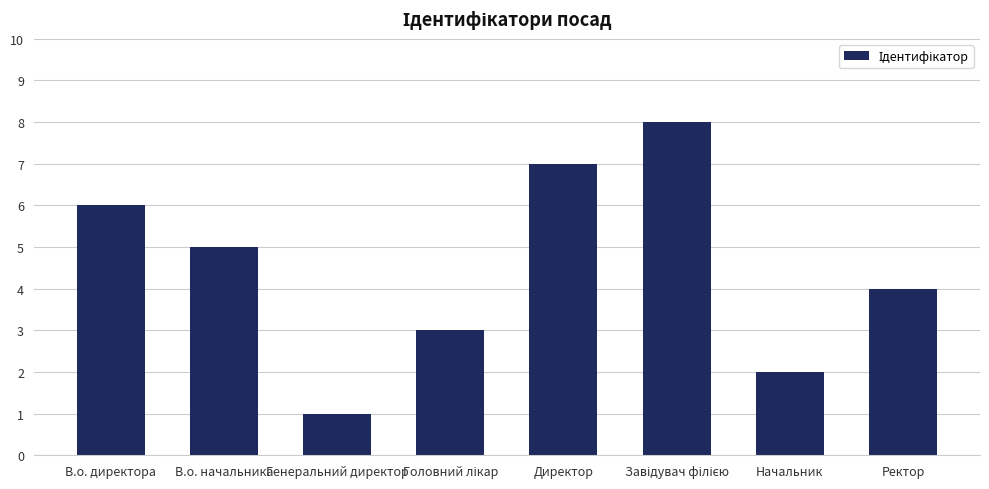

What is the difference between the second highest and minimum values?

6